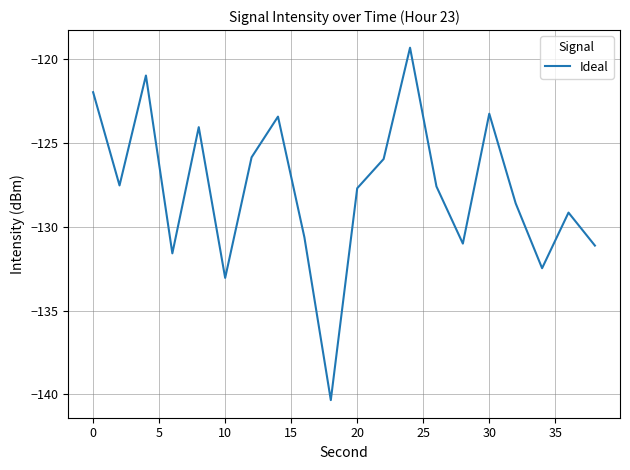

How many interior local valleys (lower than both neighbors) does the data have?

6